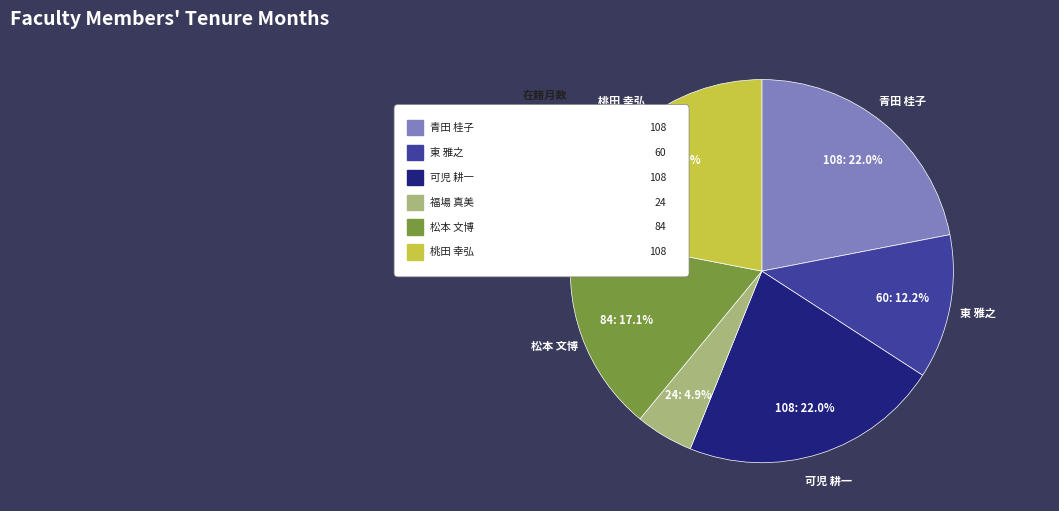

What percentage do 松本 文博
(講師) and 東 雅之
(教授) together represent?

29.3%